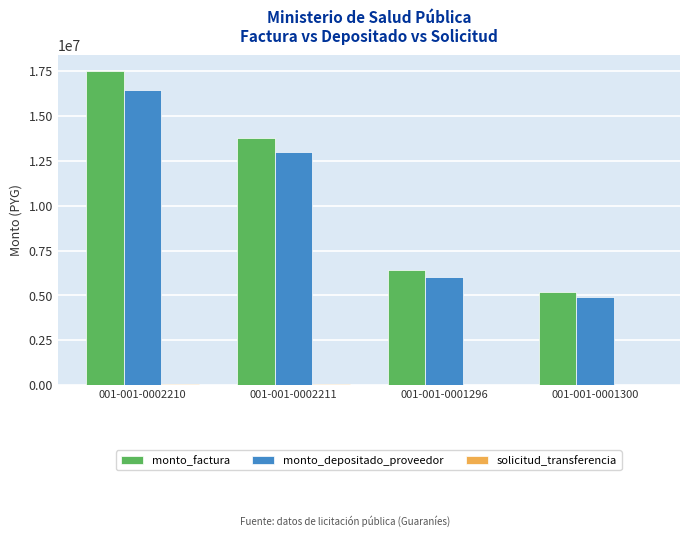

At which label is monto_depositado_proveedor closest to 10680097?

001-001-0002211